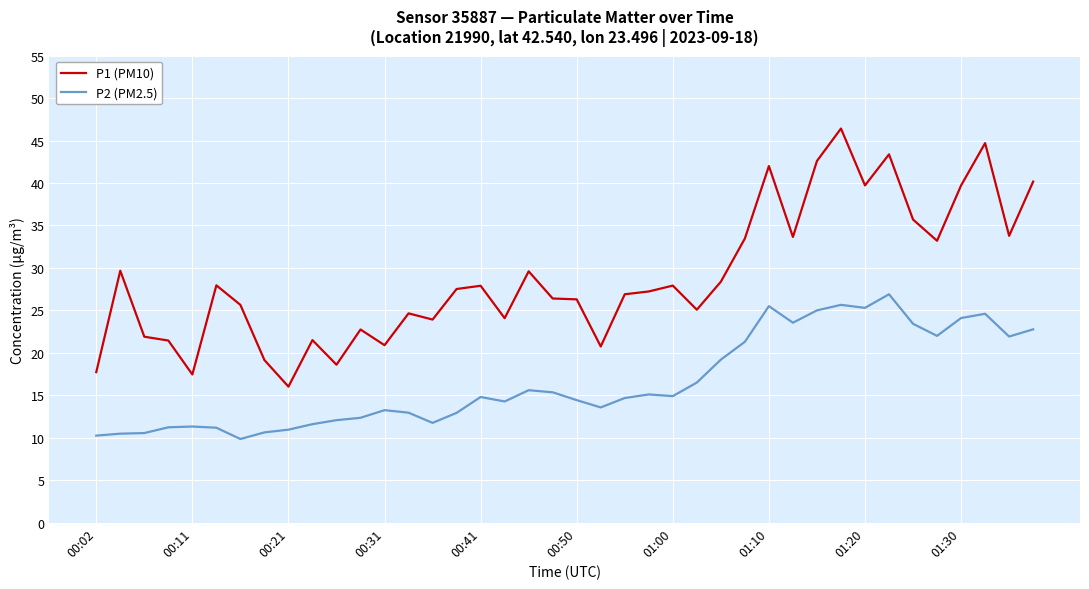

True or false: P1 (PM10) and P2 (PM2.5) cross at least once.

False